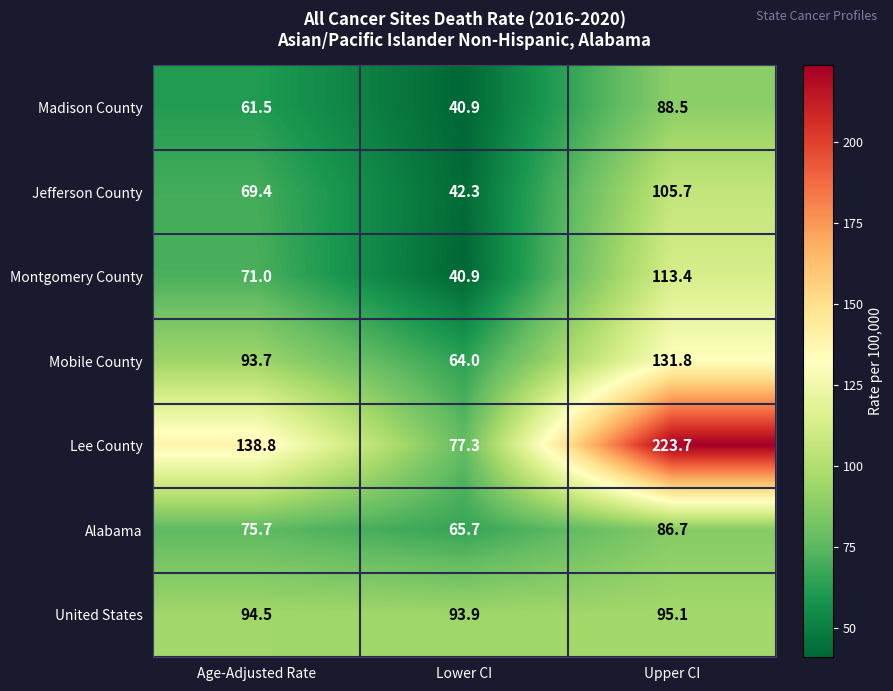

Which label corresponds to the smallest value in the chart?

Lower CI